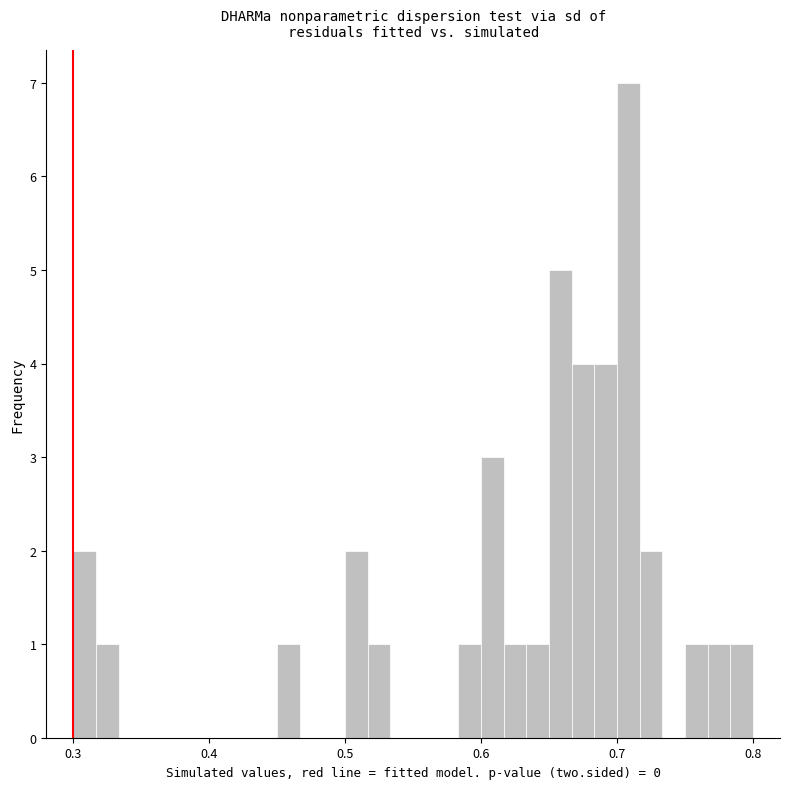

Around what value on the x-axis is the tallest bar? Give the approximate position of its centre, as read against the axis.

0.71